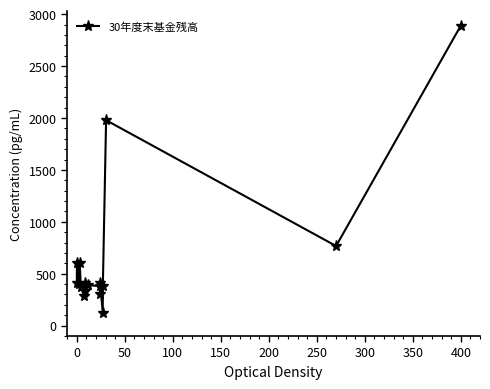

What is the difference between the second highest and second lowest values?

1696.2